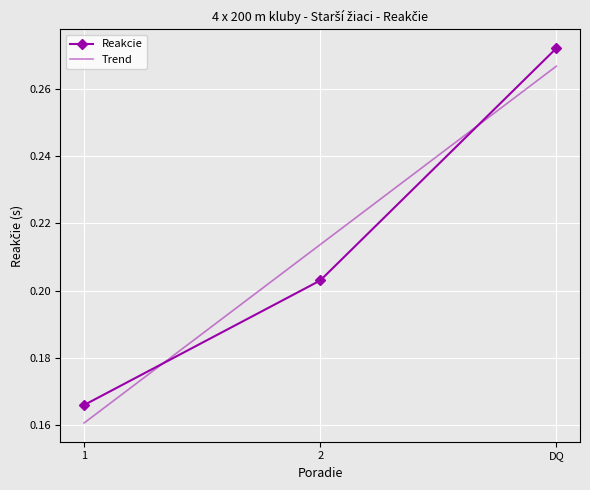

True or false: Reakcie has a value of 0.3 at 2.

False